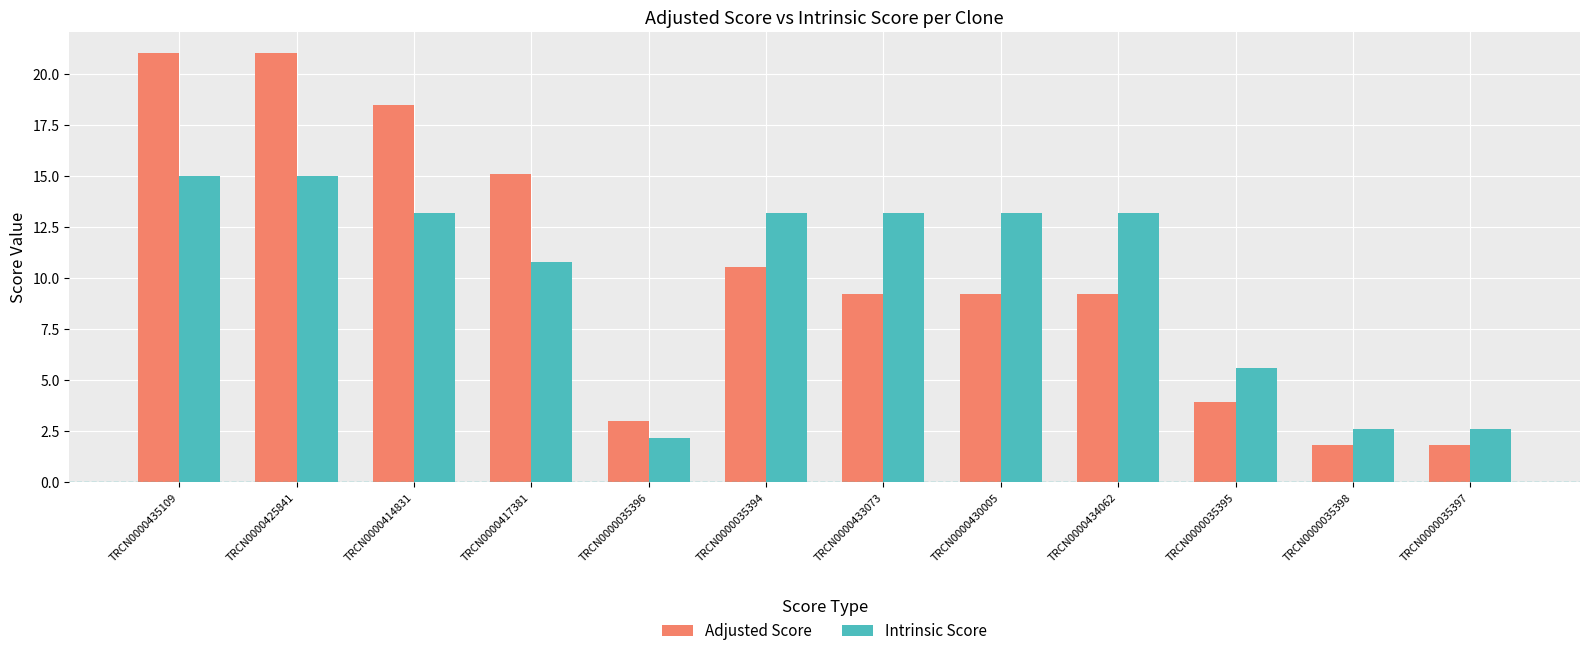

What is the minimum value for Intrinsic Score?

2.2